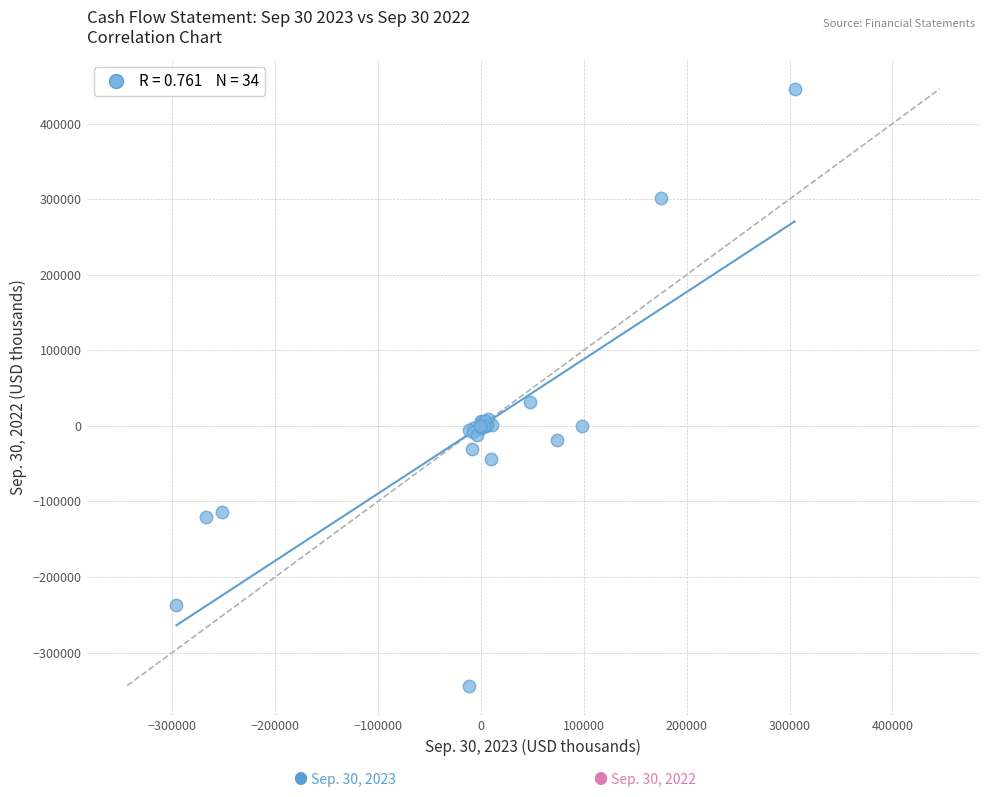

What Y value in the scatter plot is closest to 50984?

31314